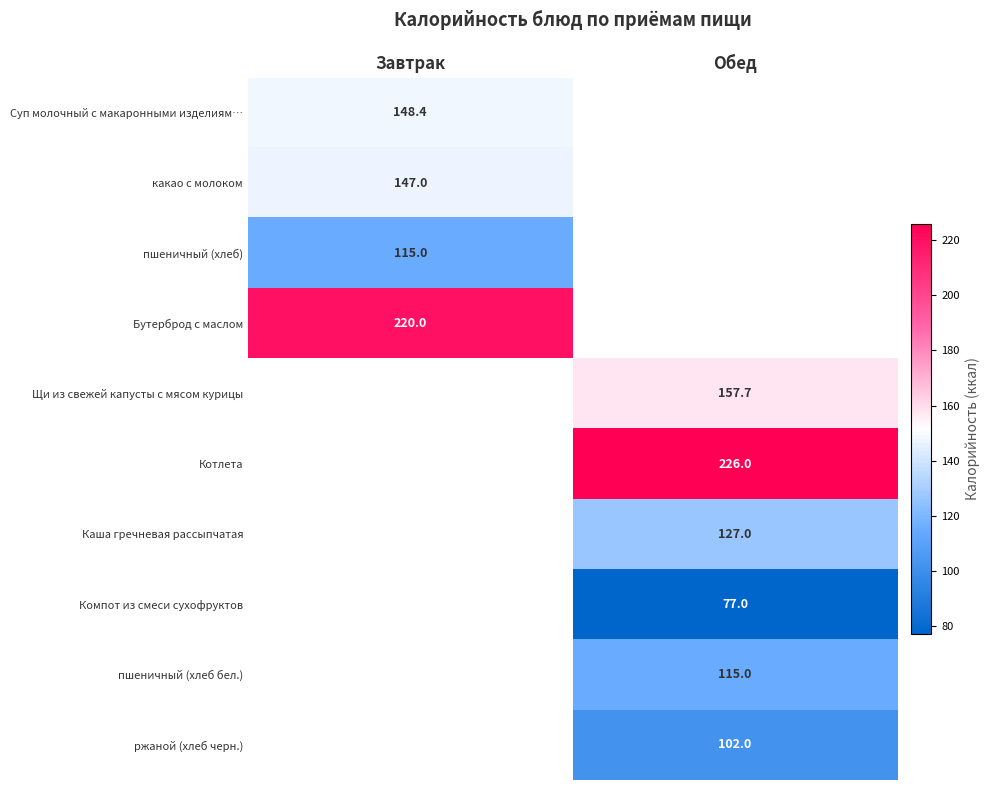

The какао с молоком series shows 147.0 at Завтрак. True or false?

True